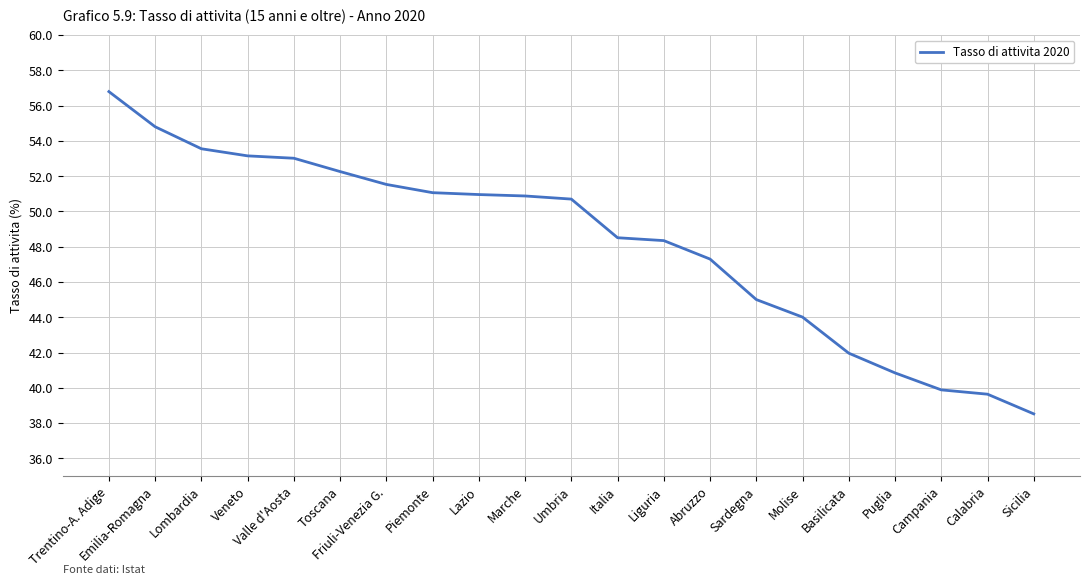

What is the difference between the maximum and minimum values?

18.3